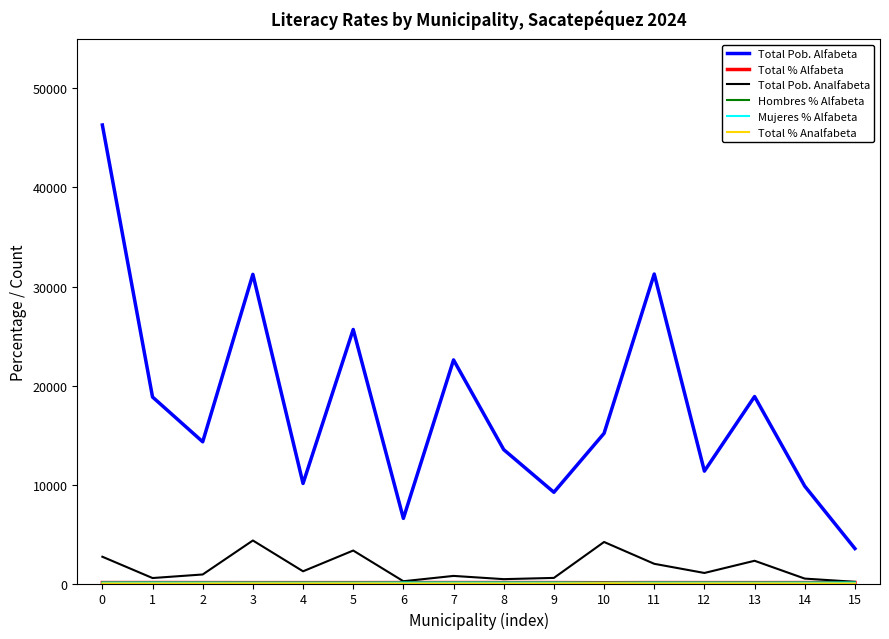

Which series has the largest total across all categories?

Total Pob. Alfabeta